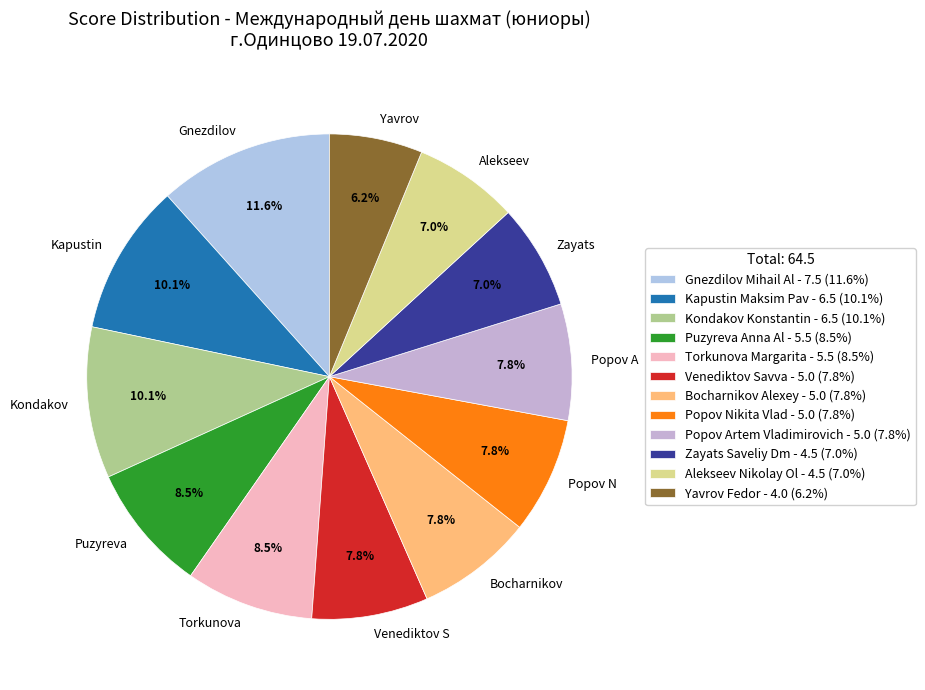

Which category has the biggest portion of the pie?

Gnezdilov Mihail Al